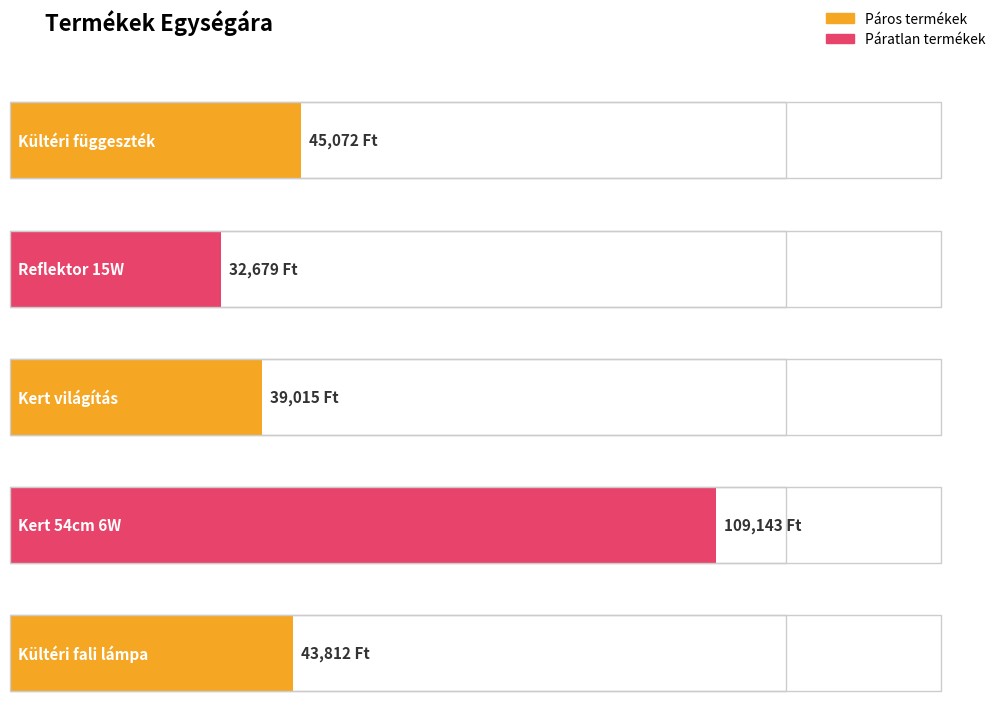

Read the value at Kert világítás 54cm 6W.

109143